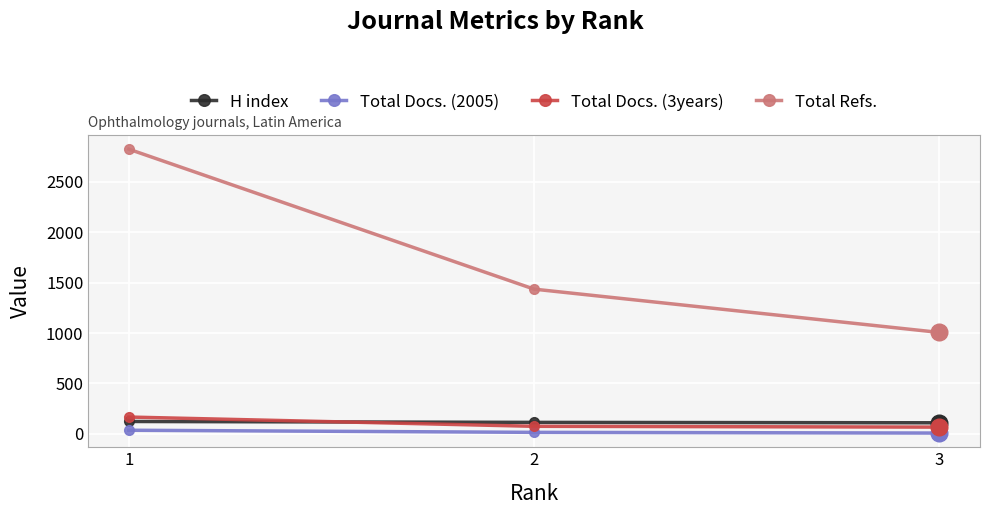

What is the average value of the H index series?

115